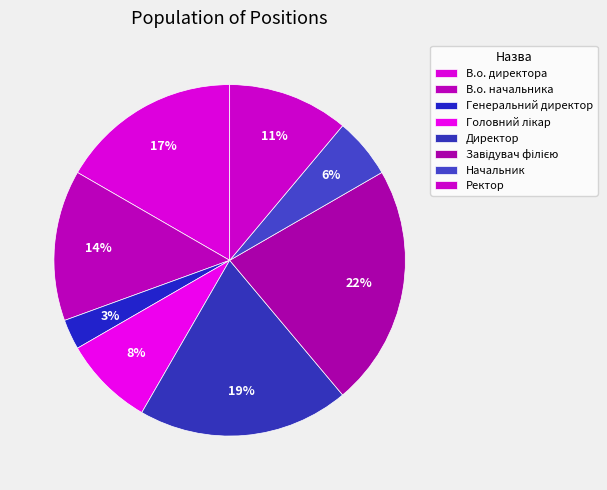

How many slices are in this pie chart?

8